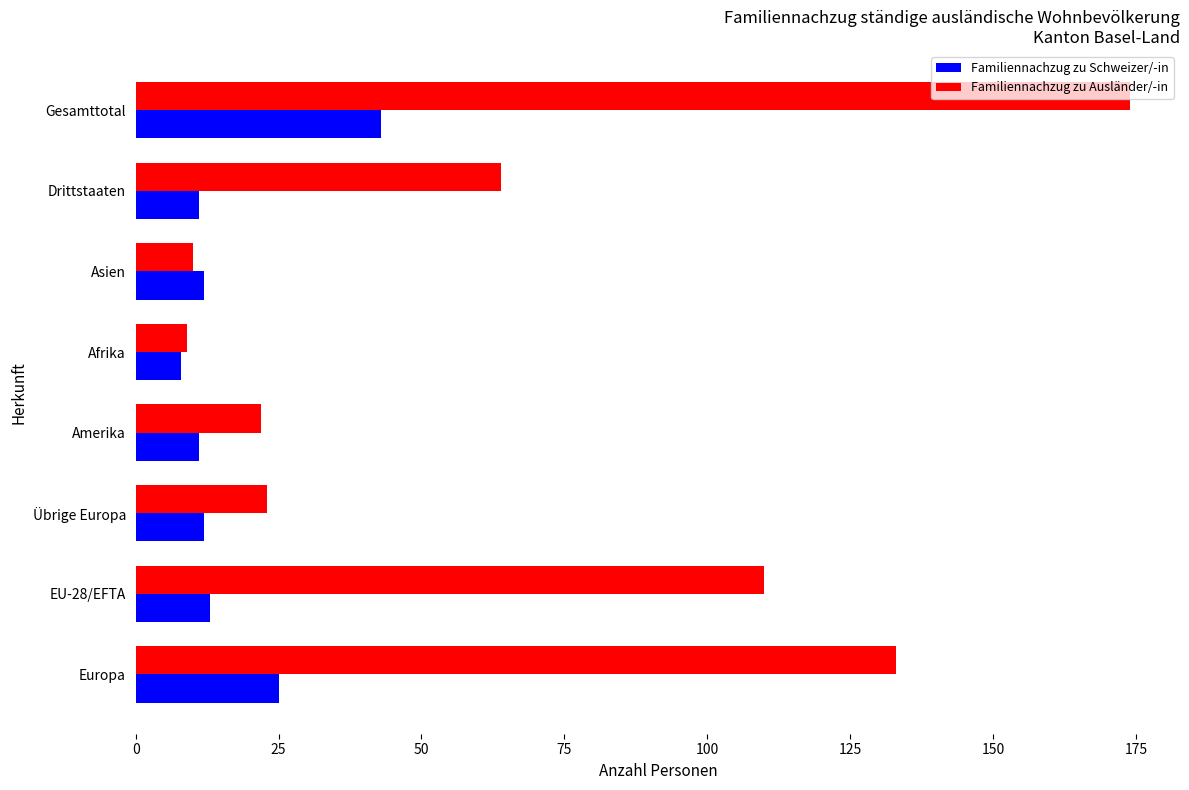

List the series in order of their overall mean, lowest first.

Familiennachzug zu Schweizer/-in, Familiennachzug zu Ausländer/-in